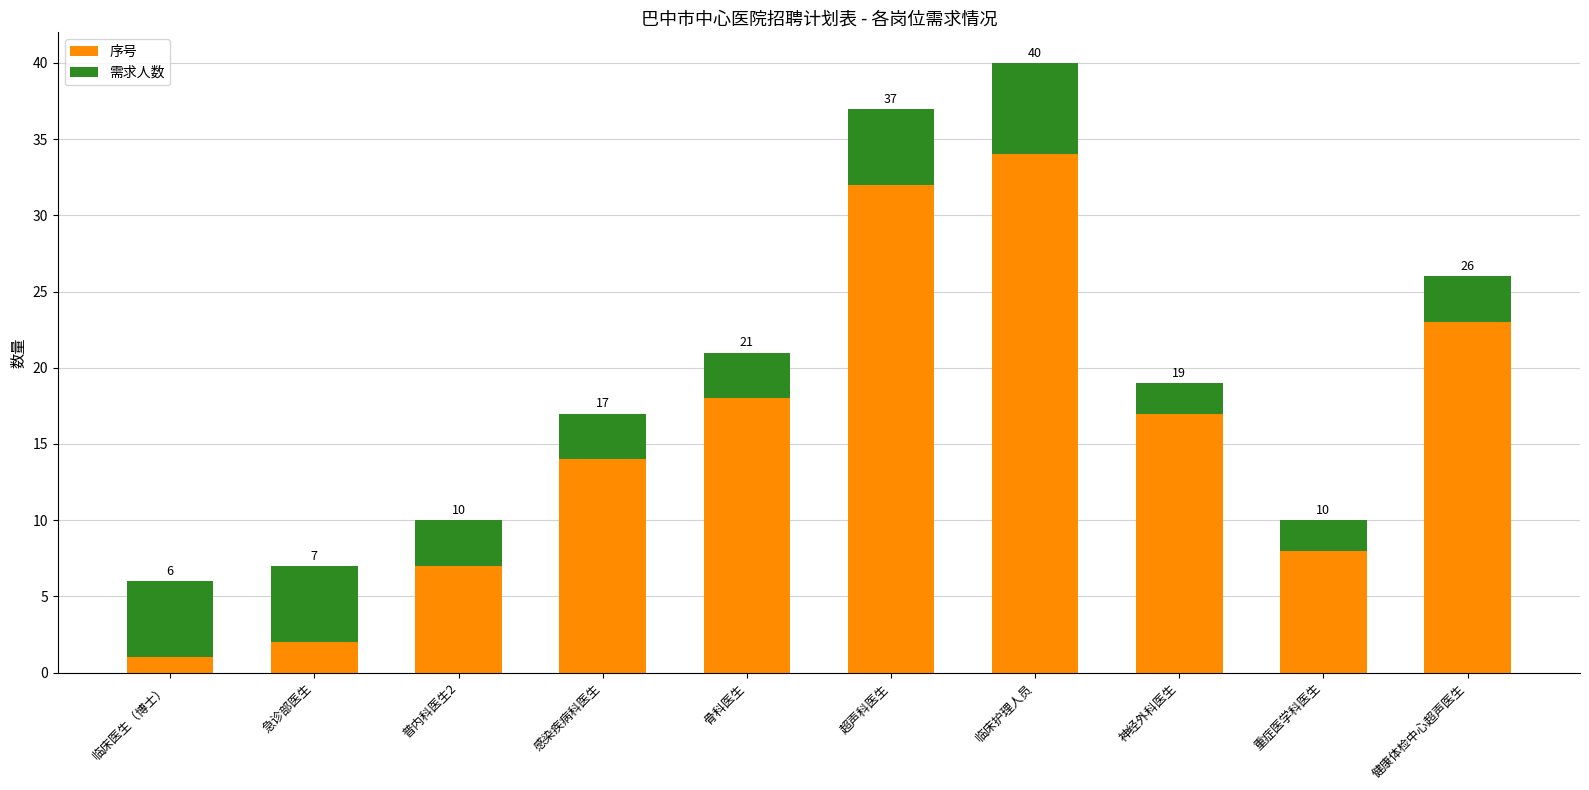

What is the total value across all series at 普内科医生2?

10